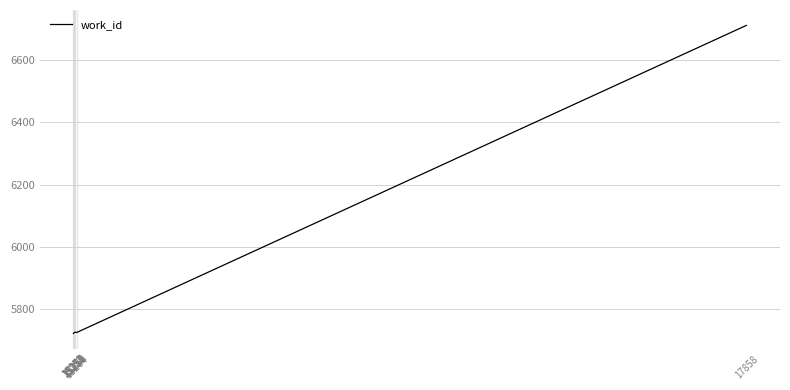

What is the smallest value displayed?

5721